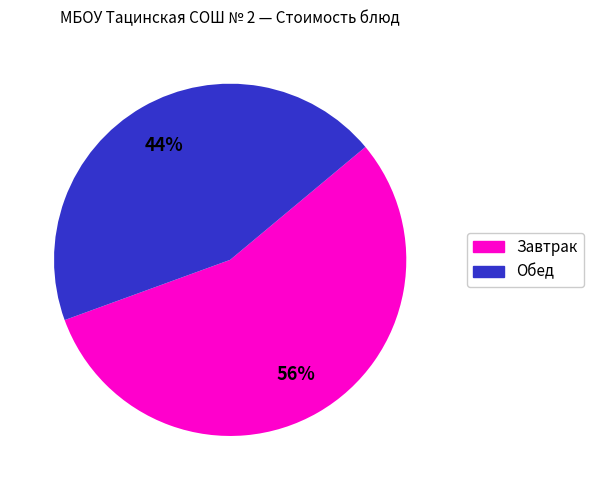

Is there any slice that represents more than half of the pie?

Yes